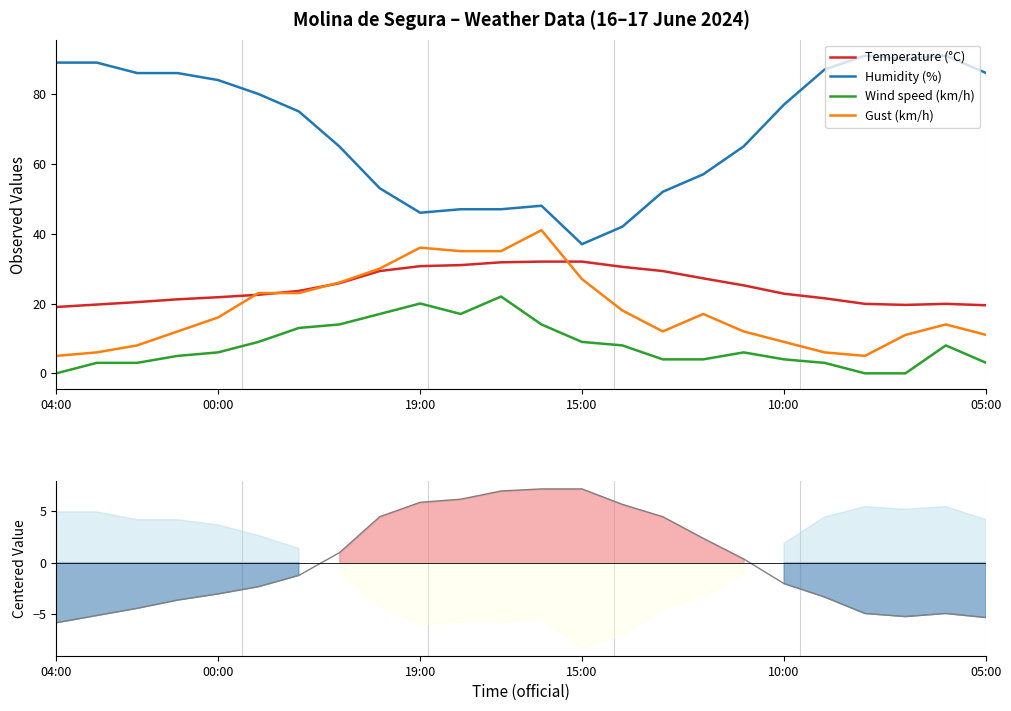

Reading left to right, extract all data points from this chart.

Temperature (°C): 19.0	19.7	20.4	21.2	21.8	22.5	23.6	25.8	29.3	30.7	31.0	31.8	32.0	32.0	30.5	29.3	27.2	25.2	22.8	21.5	19.9	19.6	19.9	19.5
Humidity (%): 89.0	89.0	86.0	86.0	84.0	80.0	75.0	65.0	53.0	46.0	47.0	47.0	48.0	37.0	42.0	52.0	57.0	65.0	77.0	87.0	91.0	90.0	91.0	86.0
Wind speed (km/h): 0.0	3.0	3.0	5.0	6.0	9.0	13.0	14.0	17.0	20.0	17.0	22.0	14.0	9.0	8.0	4.0	4.0	6.0	4.0	3.0	0.0	0.0	8.0	3.0
Gust (km/h): 5.0	6.0	8.0	12.0	16.0	23.0	23.0	26.0	30.0	36.0	35.0	35.0	41.0	27.0	18.0	12.0	17.0	12.0	9.0	6.0	5.0	11.0	14.0	11.0
Temperature (centered): -5.8	-5.1	-4.4	-3.6	-3.0	-2.3	-1.2	1.0	4.5	5.9	6.2	7.0	7.2	7.2	5.7	4.5	2.4	0.4	-2.0	-3.3	-4.9	-5.2	-4.9	-5.3